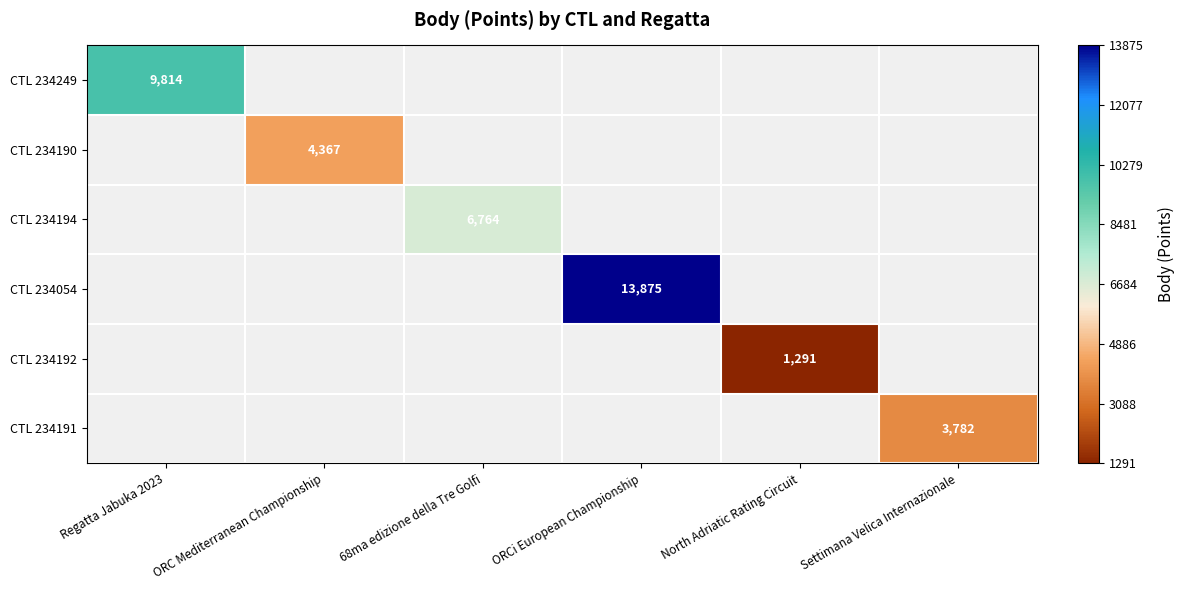

At which category does the chart reach its peak across all series?

ORCi European Championship